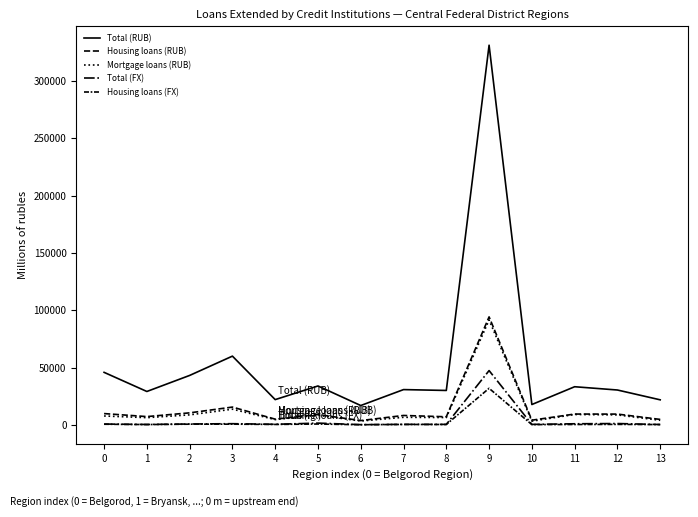

What is the maximum value shown in the chart?

331105